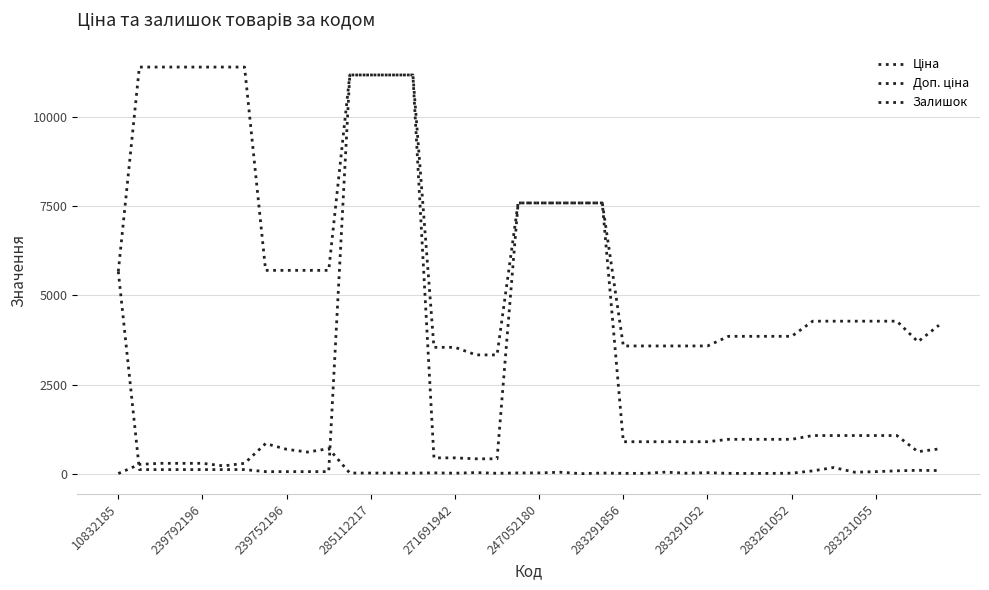

True or false: Залишок has more than 2 points higher than both neighbors.

True